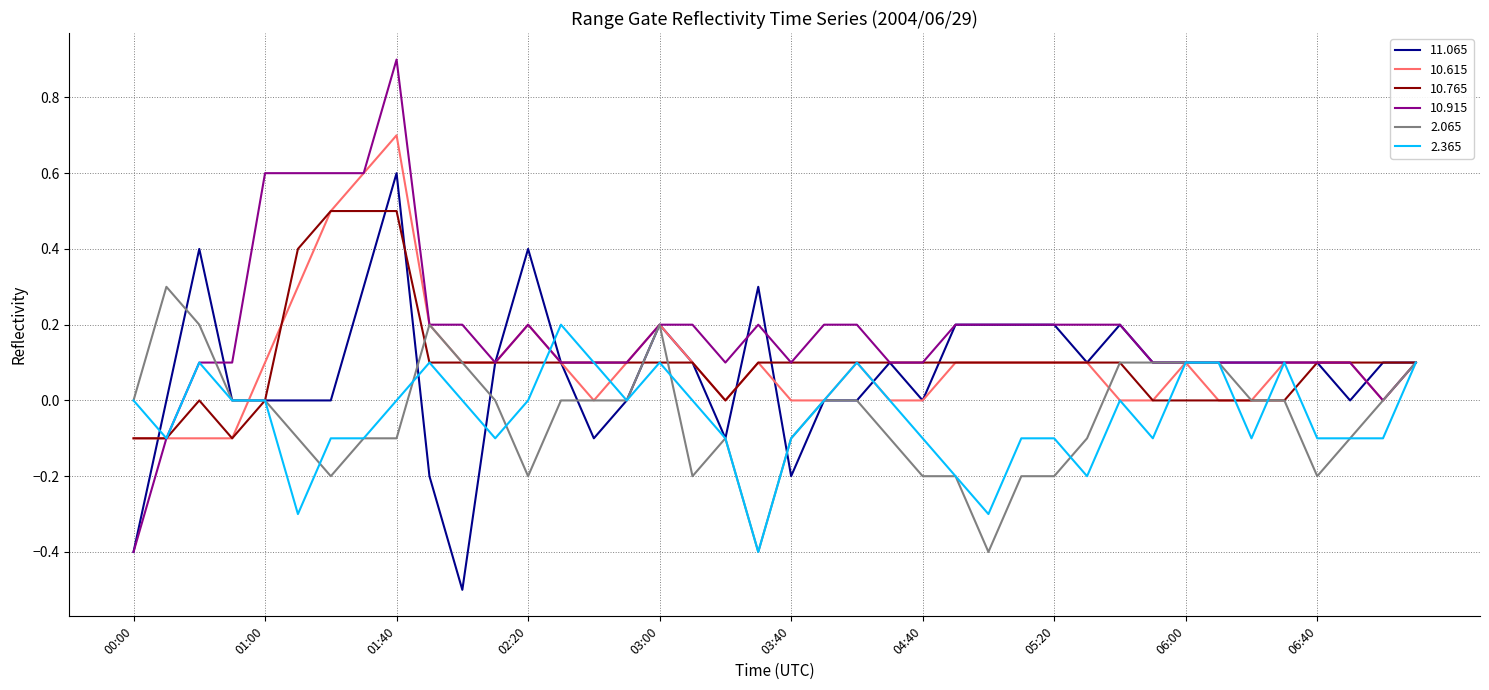

Which series has the largest total across all categories?

10.915